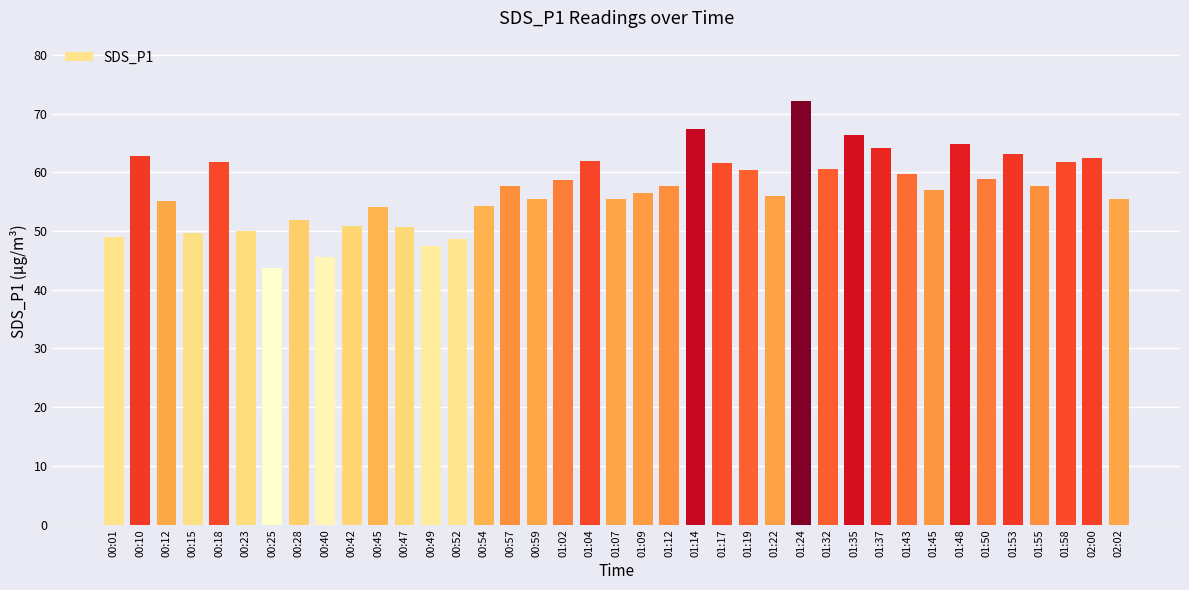

True or false: the data shows 12.6 at 01:19.

False